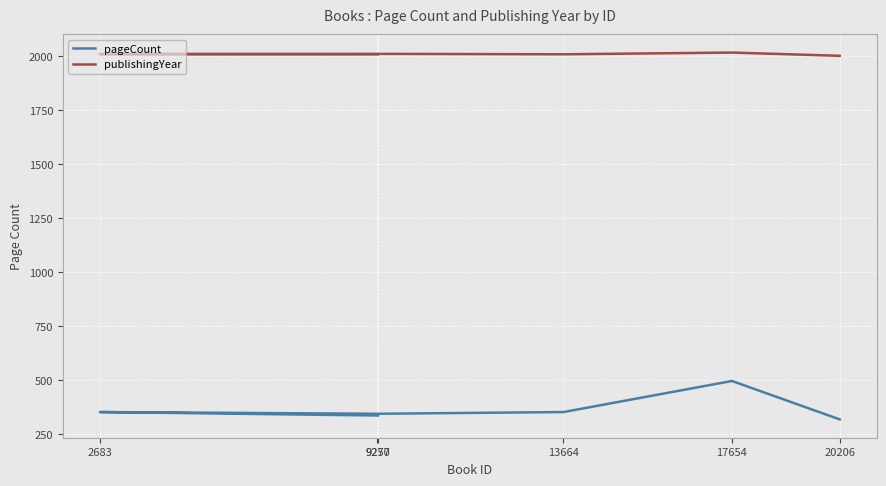

In publishingYear, how many points are higher than both neighbors (excluding endpoints)?

2